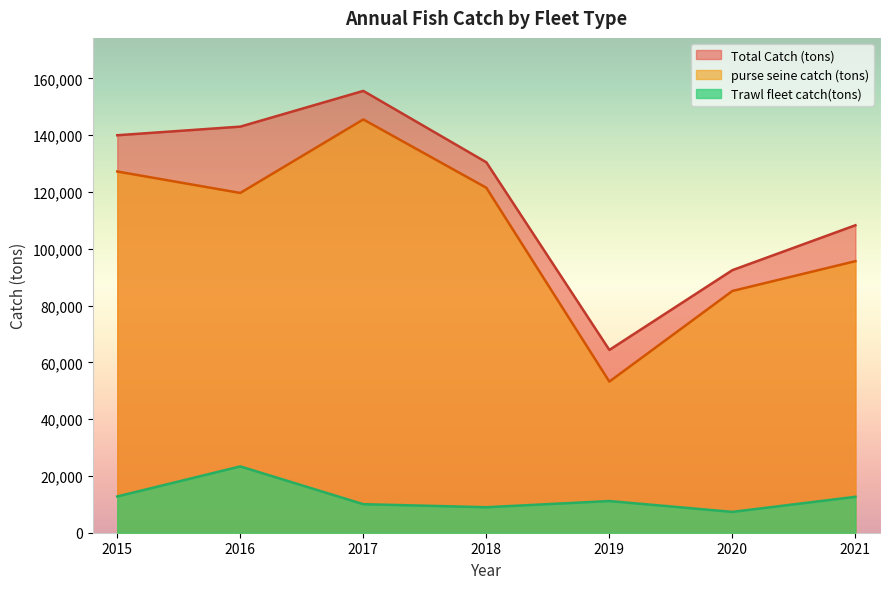

True or false: Trawl fleet catch(tons) and purse seine catch (tons) intersect in this chart.

False